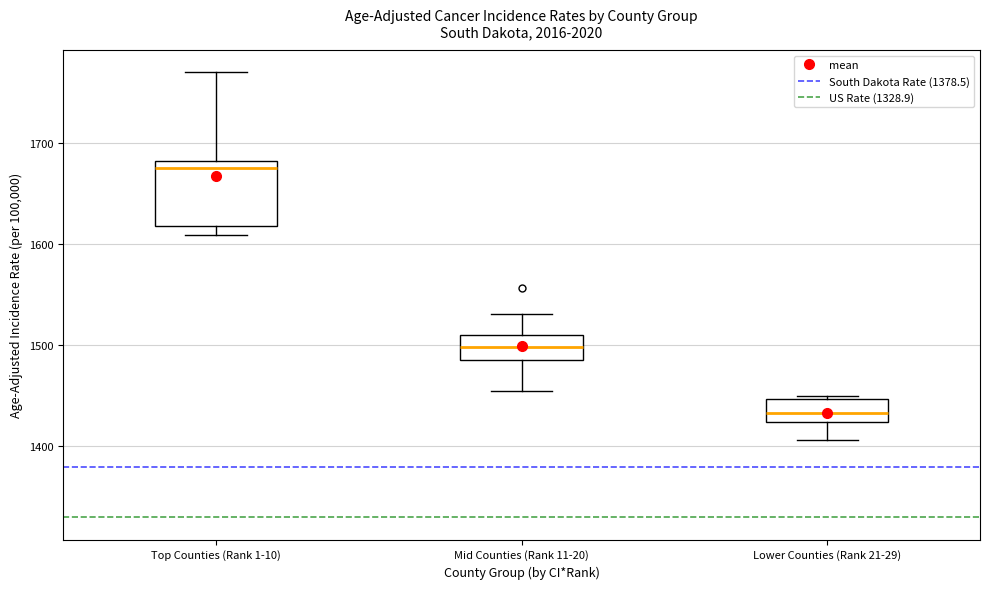

Reading left to right, read every box against the y-axis: the position of its median line, the range the box covers, and the ends of its whiskers. The values are not printed on the chart, so give them approximately, as read against the axis.

Top Counties (Rank 1-10): median 1680 (just below the box's upper edge), box 1620 to 1680, whiskers 1610 to 1770
Mid Counties (Rank 11-20): median 1500, box 1480 to 1510, whiskers 1450 to 1530
Lower Counties (Rank 21-29): median 1430, box 1420 to 1450, whiskers 1410 to 1450 (just above the box's upper edge)